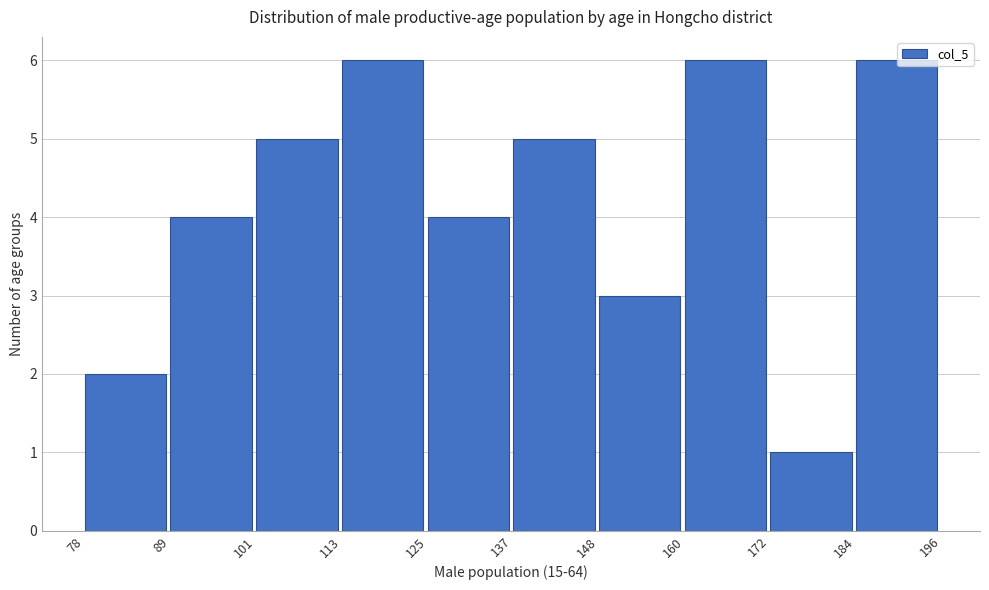

Reading left to right, transcribe this chart: for each bar, give the range it covers on the x-axis and its height. The values are not printed on the chart, so give them approximately, as read against the axis.

78 to 89: 2
89 to 101: 4
101 to 113: 5
113 to 125: 6
125 to 137: 4
137 to 148: 5
148 to 160: 3
160 to 172: 6
172 to 184: 1
184 to 196: 6